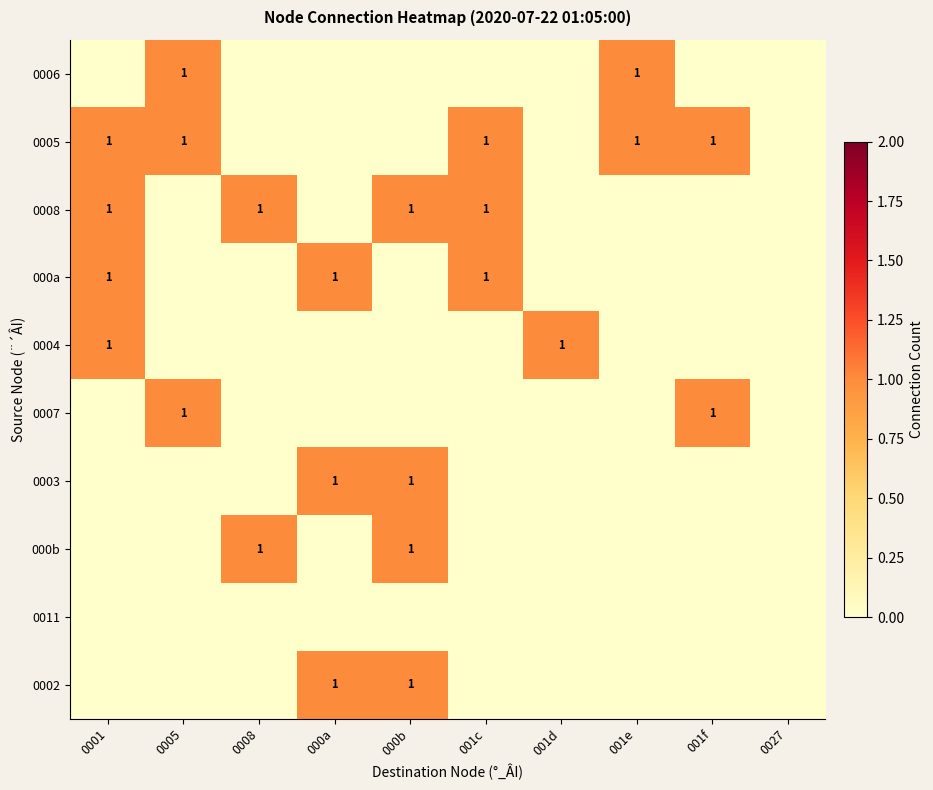

At which category is the sum across all series the highest?

0001